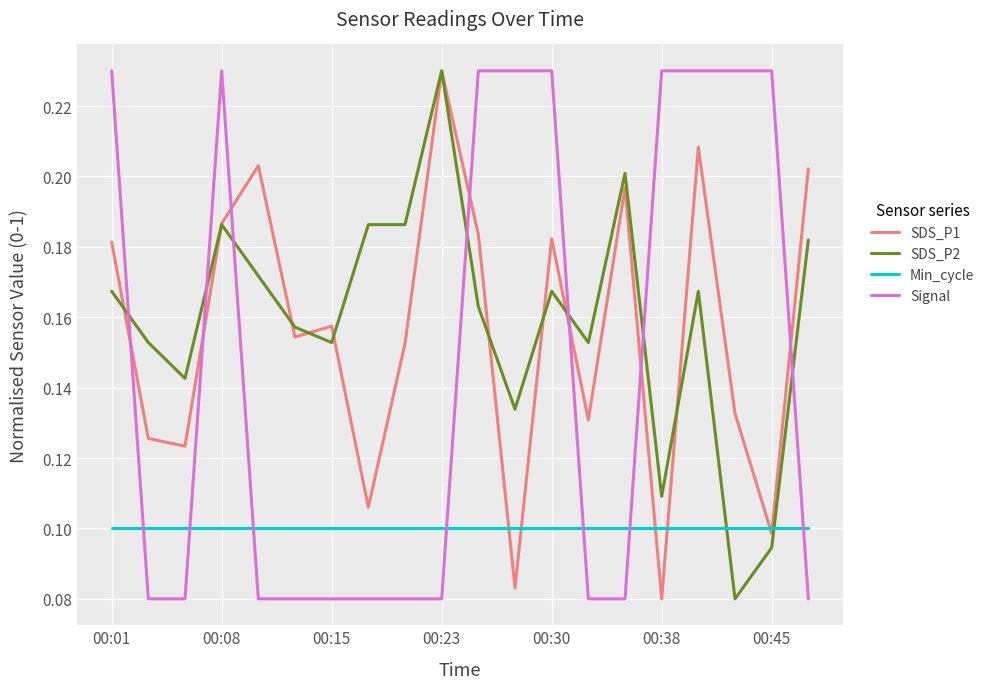

After their last crossing, which series has the higher values: SDS_P2 or Signal?

SDS_P2